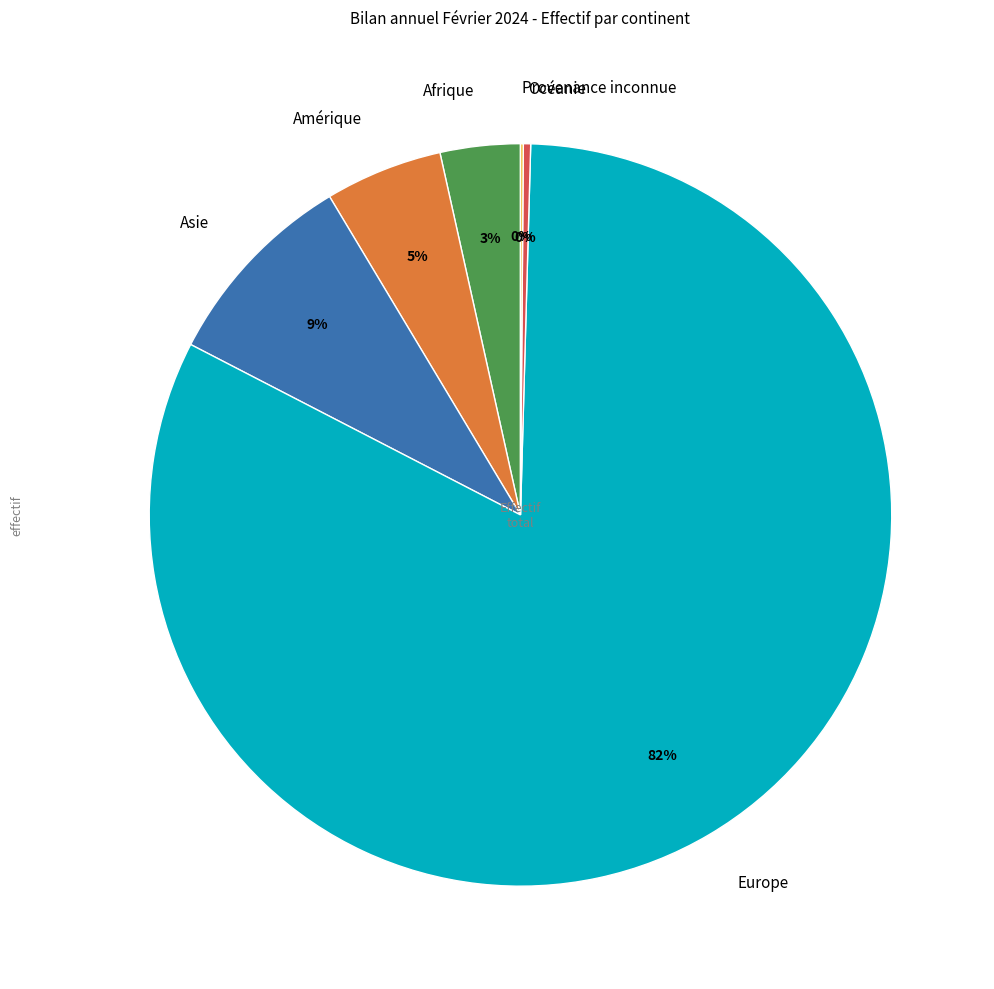

Which category accounts for the majority?

Europe